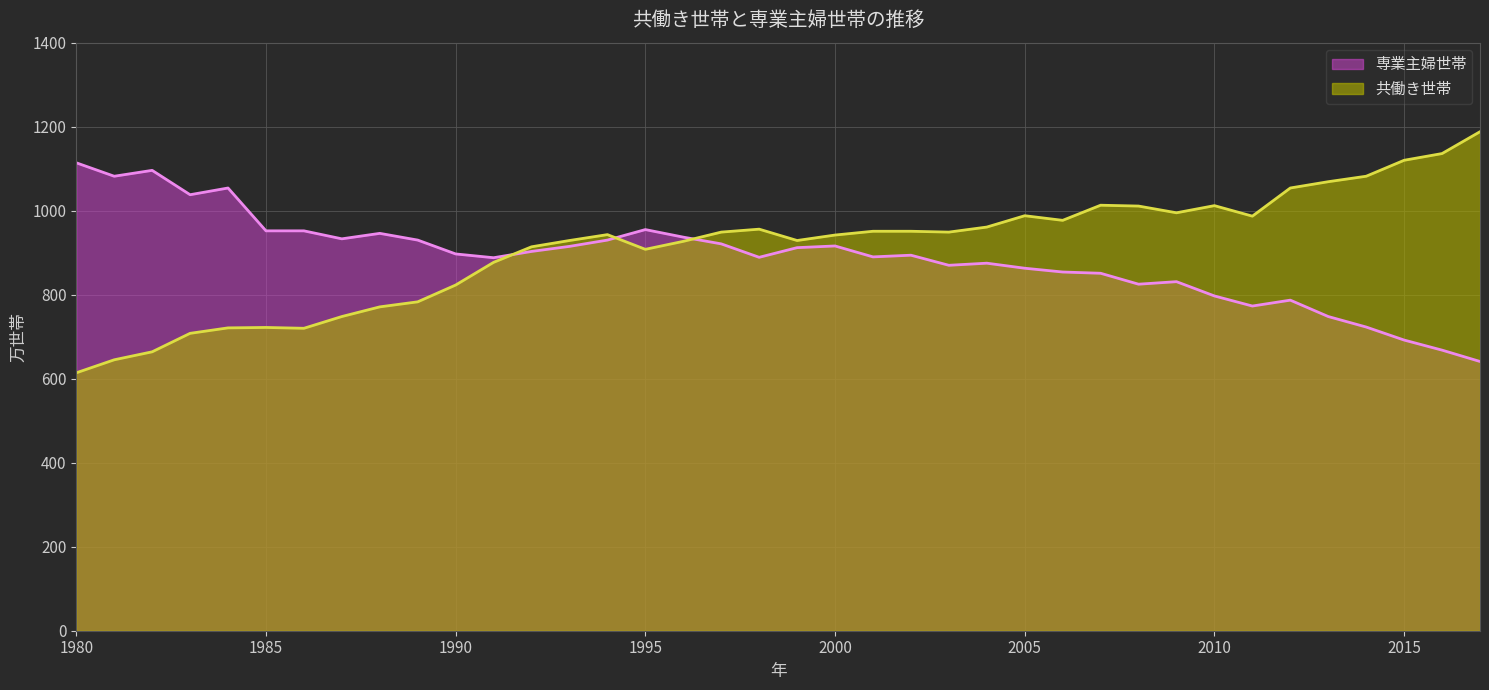

Reading left to right, extract all data points from this chart.

専業主婦世帯: 1980=1114	1981=1082	1982=1096	1983=1038	1984=1054	1985=952	1986=952	1987=933	1988=946	1989=930	1990=897	1991=888	1992=903	1993=915	1994=930	1995=955	1996=937	1997=921	1998=889	1999=912	2000=916	2001=890	2002=894	2003=870	2004=875	2005=863	2006=854	2007=851	2008=825	2009=831	2010=797	2011=773	2012=787	2013=748	2014=723	2015=692	2016=668	2017=641
共働き世帯: 1980=614	1981=645	1982=664	1983=708	1984=721	1985=722	1986=720	1987=748	1988=771	1989=783	1990=823	1991=877	1992=914	1993=929	1994=943	1995=908	1996=927	1997=949	1998=956	1999=929	2000=942	2001=951	2002=951	2003=949	2004=961	2005=988	2006=977	2007=1013	2008=1011	2009=995	2010=1012	2011=987	2012=1054	2013=1069	2014=1082	2015=1120	2016=1136	2017=1188